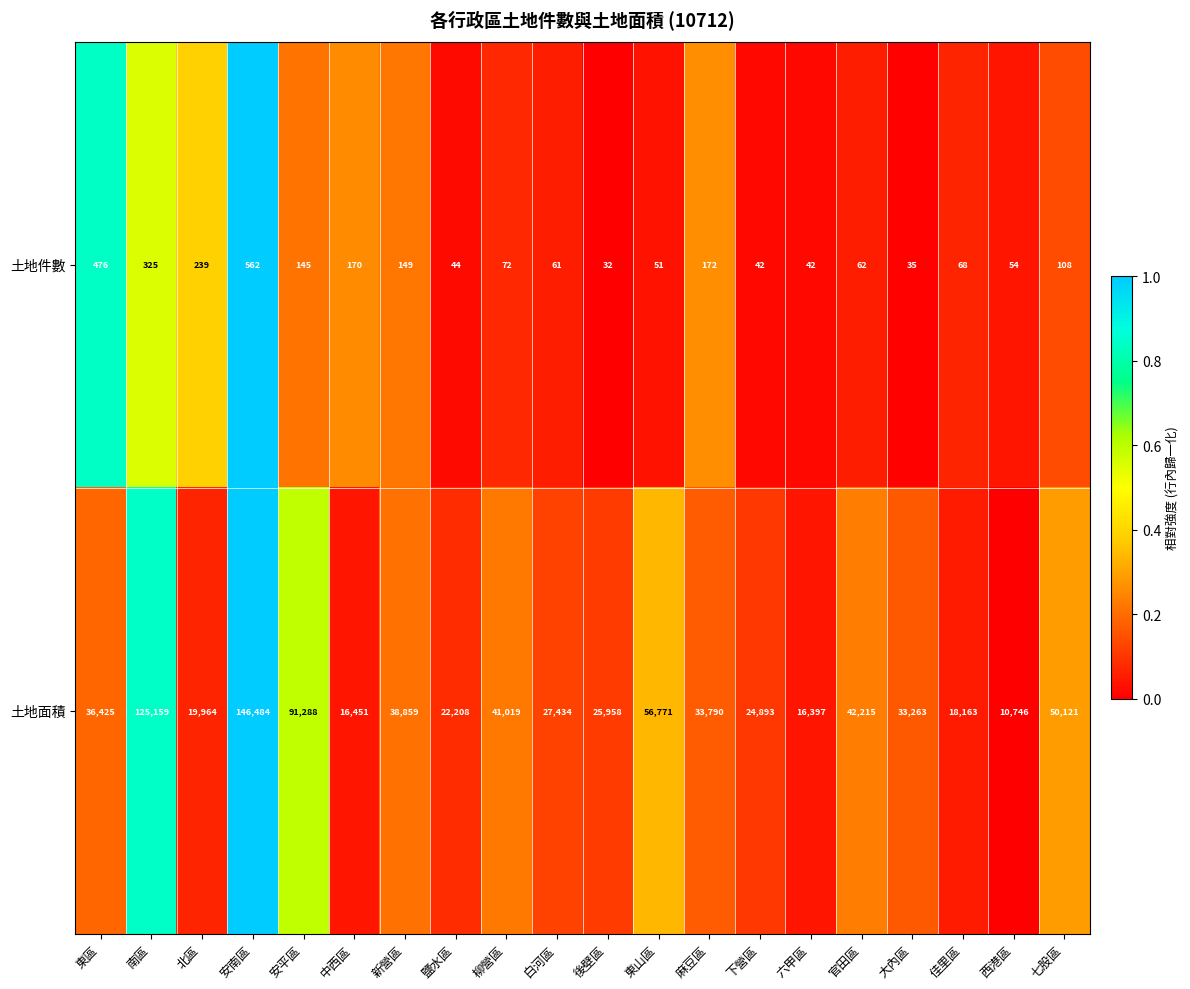

What is the sum of all 土地件數 values?

2909